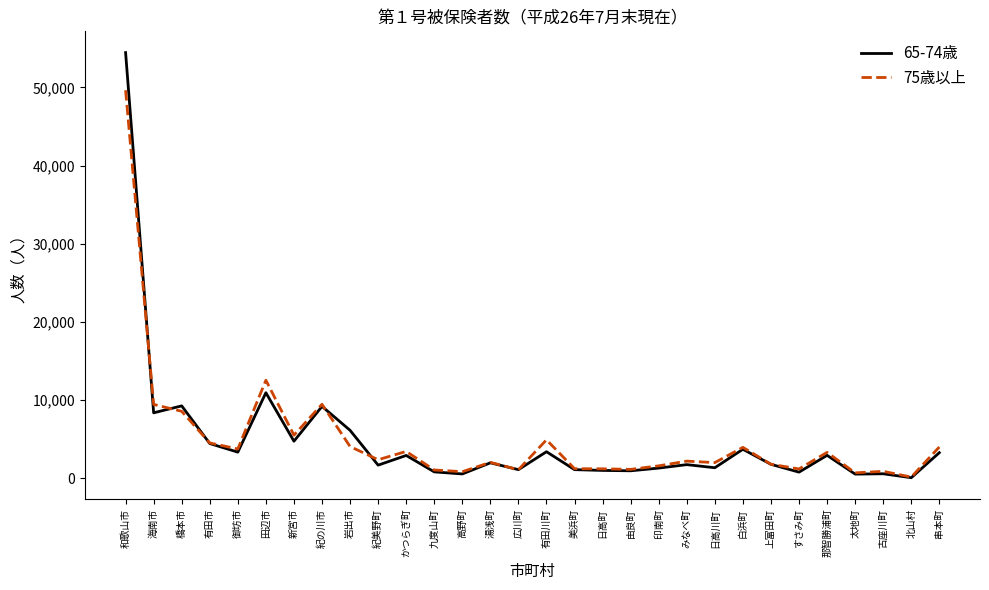

What is the sum of the 65-74歳 values at 串本町 and 有田市?

7725